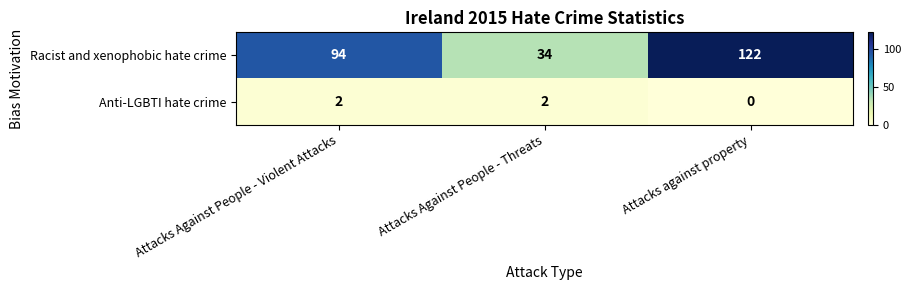

Is it true that Racist and xenophobic hate crime equals 122 at Attacks against property?

True